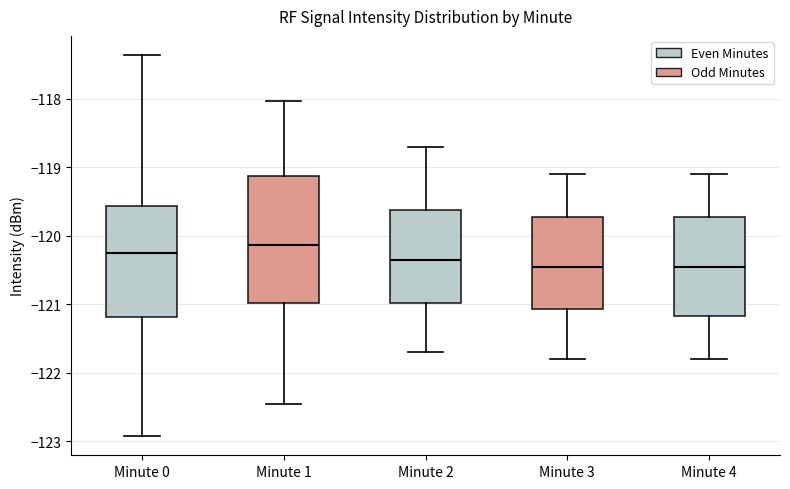

Which box has the highest median line?

Minute 1